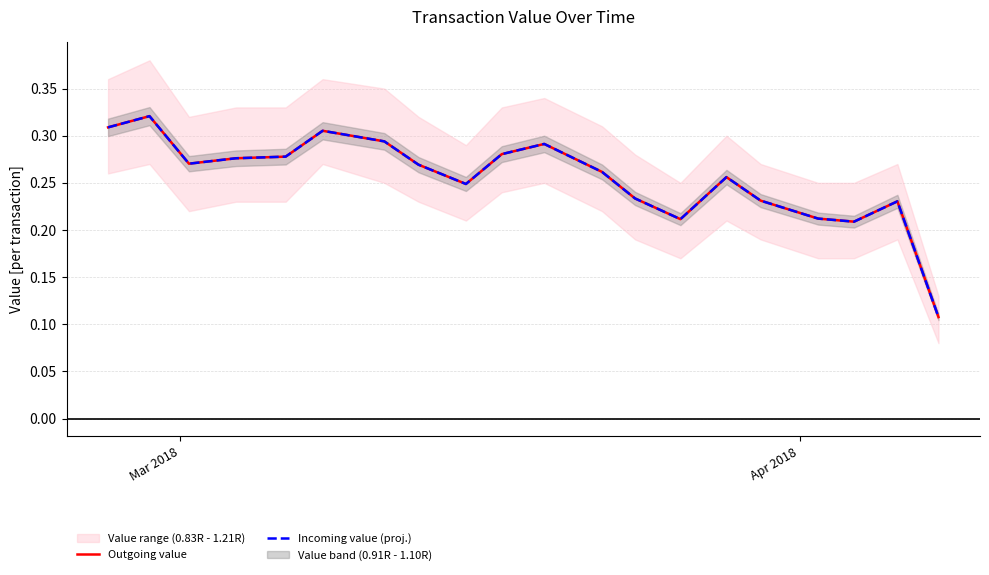

Reading left to right, extract all data points from this chart.

Outgoing value: 0.3	0.3	0.3	0.3	0.3	0.3	0.3	0.3	0.2	0.3	0.3	0.3	0.2	0.2	0.3	0.2	0.2	0.2	0.2	0.1
Incoming value (proj.): 0.3	0.3	0.3	0.3	0.3	0.3	0.3	0.3	0.2	0.3	0.3	0.3	0.2	0.2	0.3	0.2	0.2	0.2	0.2	0.1